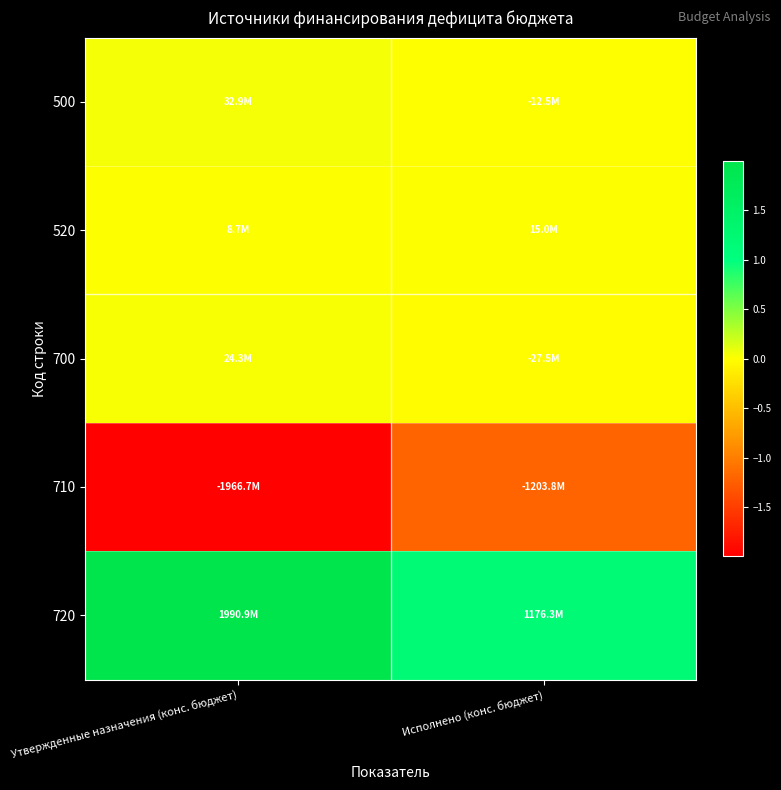

Reading right to left, list all the values displayed in this chart.

500: Исполнено (конс. бюджет)=-12519889.8	Утвержденные назначения (конс. бюджет)=32943202.6
520: Исполнено (конс. бюджет)=15000000.0	Утвержденные назначения (конс. бюджет)=8677951.6
700: Исполнено (конс. бюджет)=-27519889.8	Утвержденные назначения (конс. бюджет)=24265251.1
710: Исполнено (конс. бюджет)=-1203826019.9	Утвержденные назначения (конс. бюджет)=-1966684062.0
720: Исполнено (конс. бюджет)=1176306130.1	Утвержденные назначения (конс. бюджет)=1990949313.0